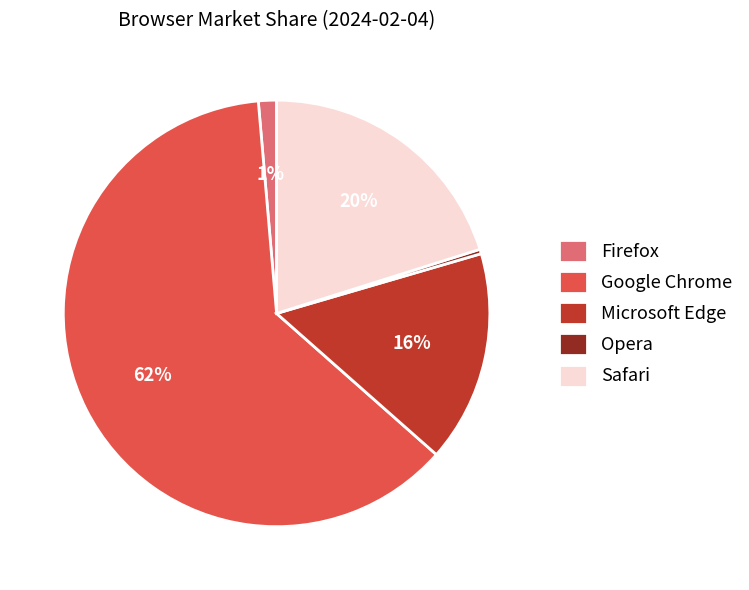

To the nearest percent, what is the difference between the Microsoft Edge and Opera slice percentages?

16%